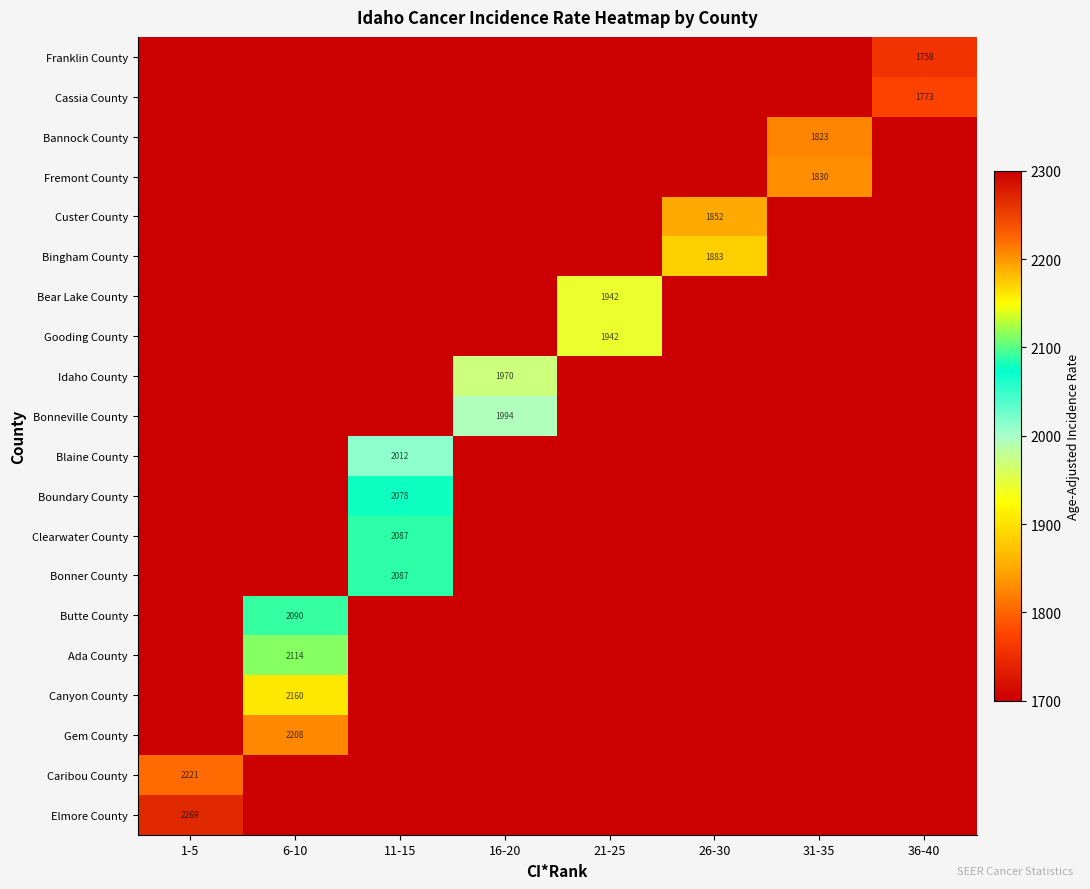

What is the maximum value shown in the chart?

2269.1